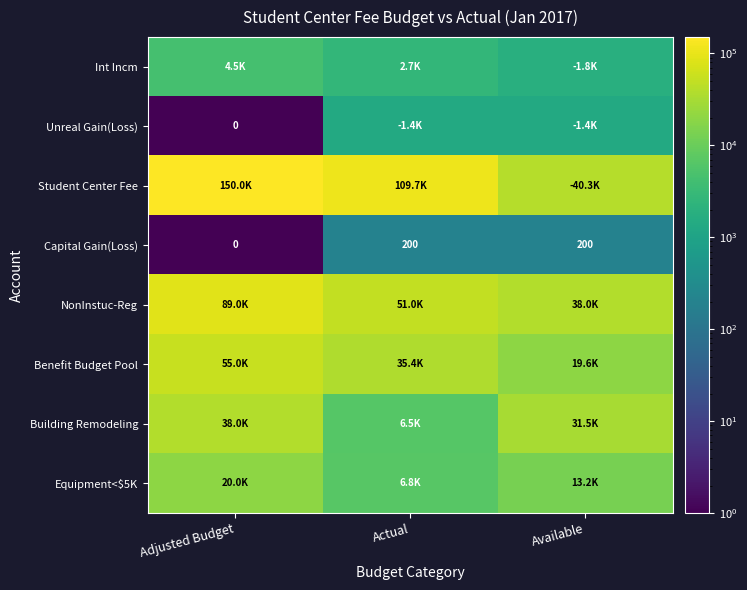

What is the difference between the Equipment<$5K values at Adjusted Budget and Available?

6768.2